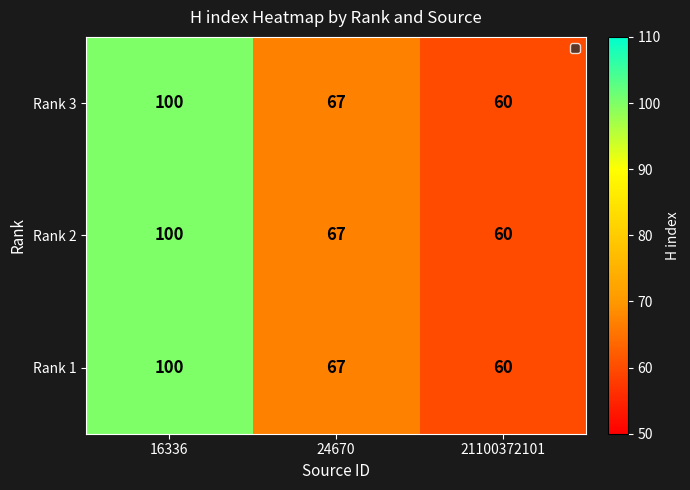

What is the highest value of the Rank 1 series?

100